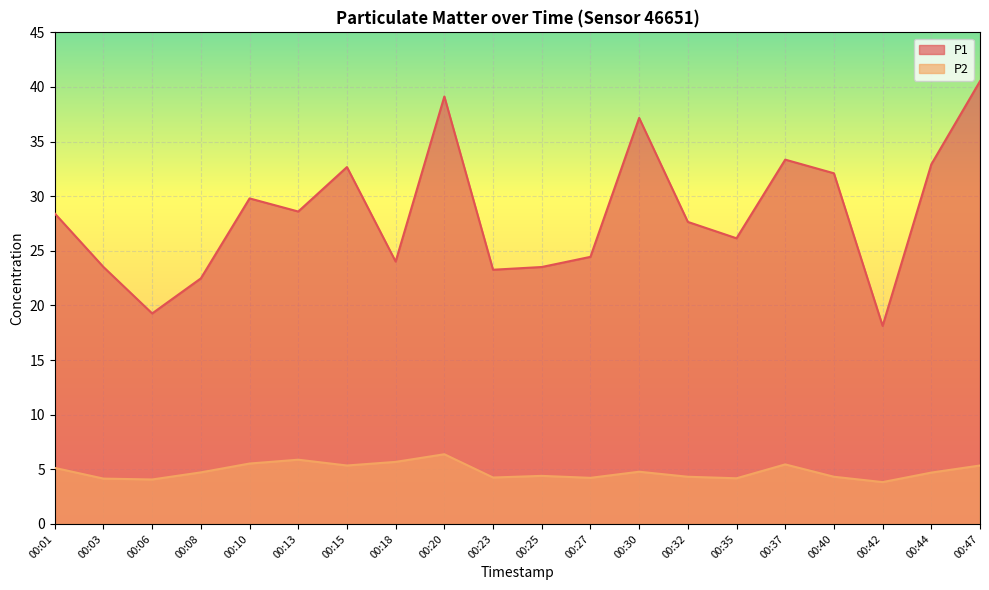

What is the sum of all P1 values?

567.1